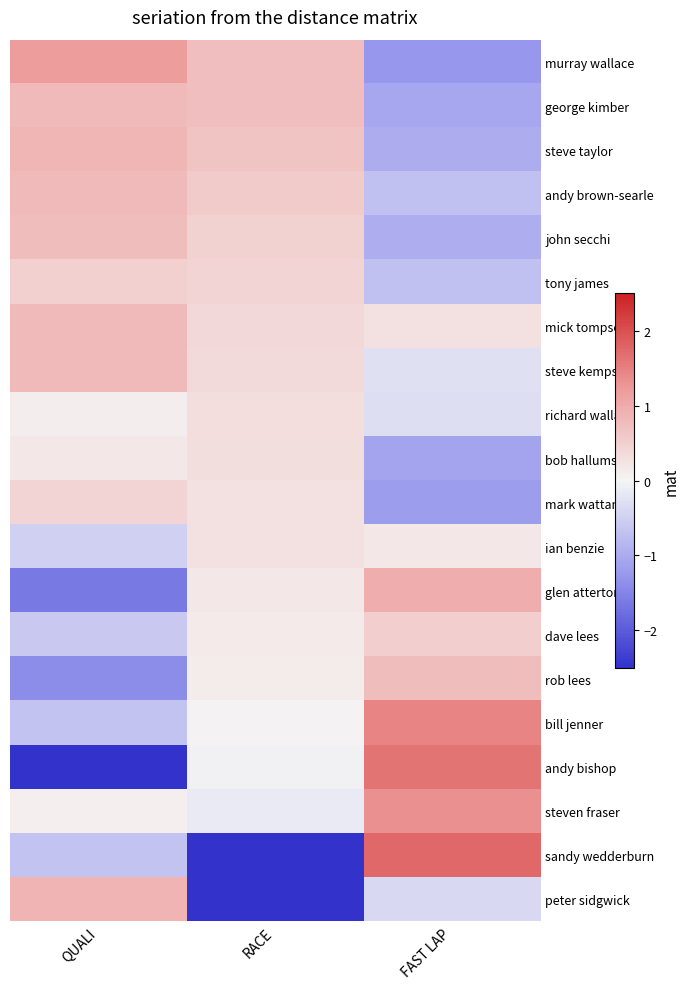

At which category is the sum across all series the highest?

FAST LAP